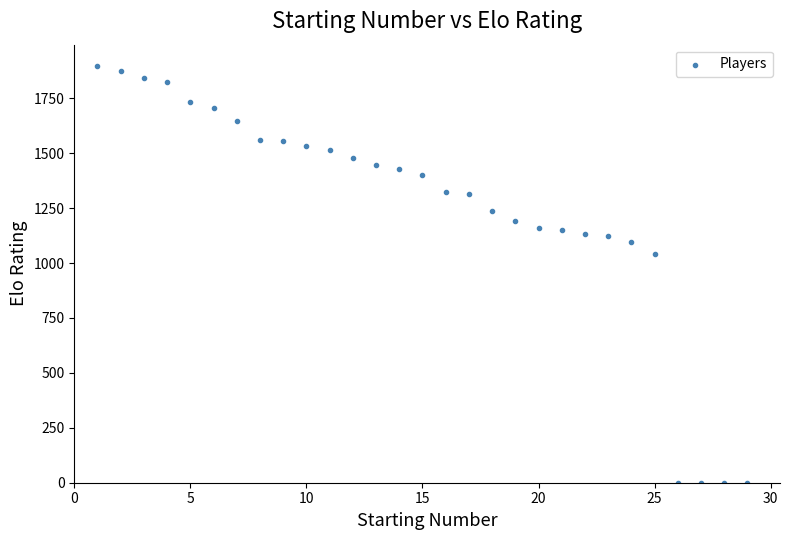

What Y value in the scatter plot is closest to 949?

1040